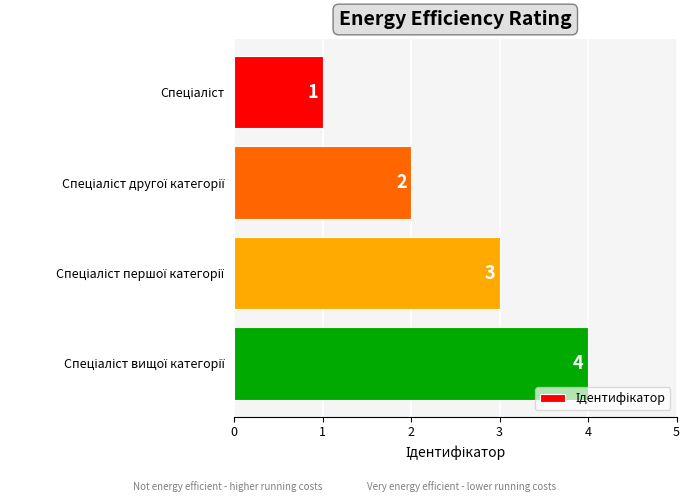

What is the greatest value displayed?

4